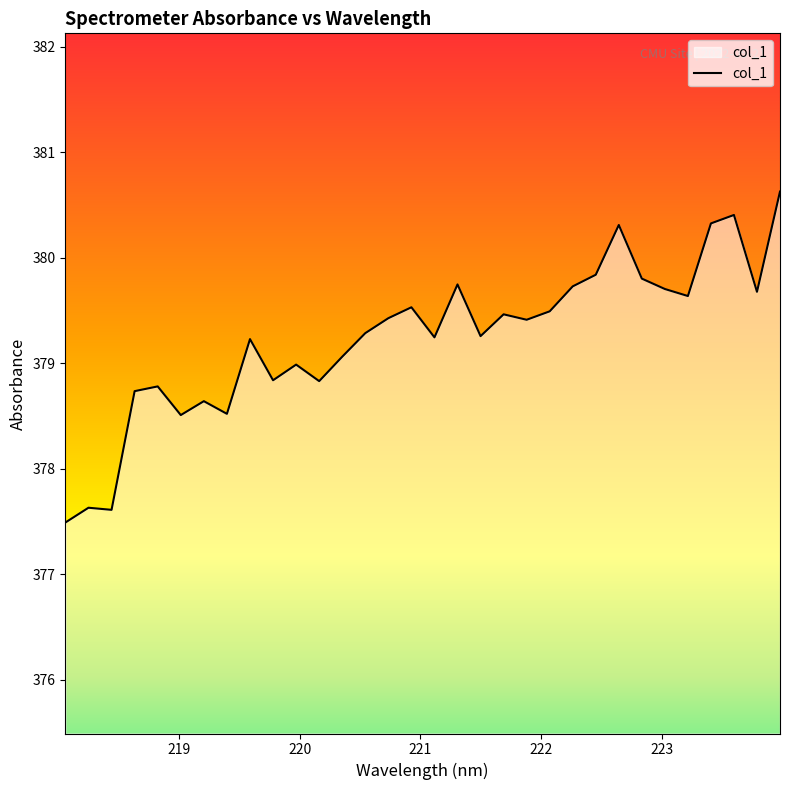

How many lines are shown in the chart?

1